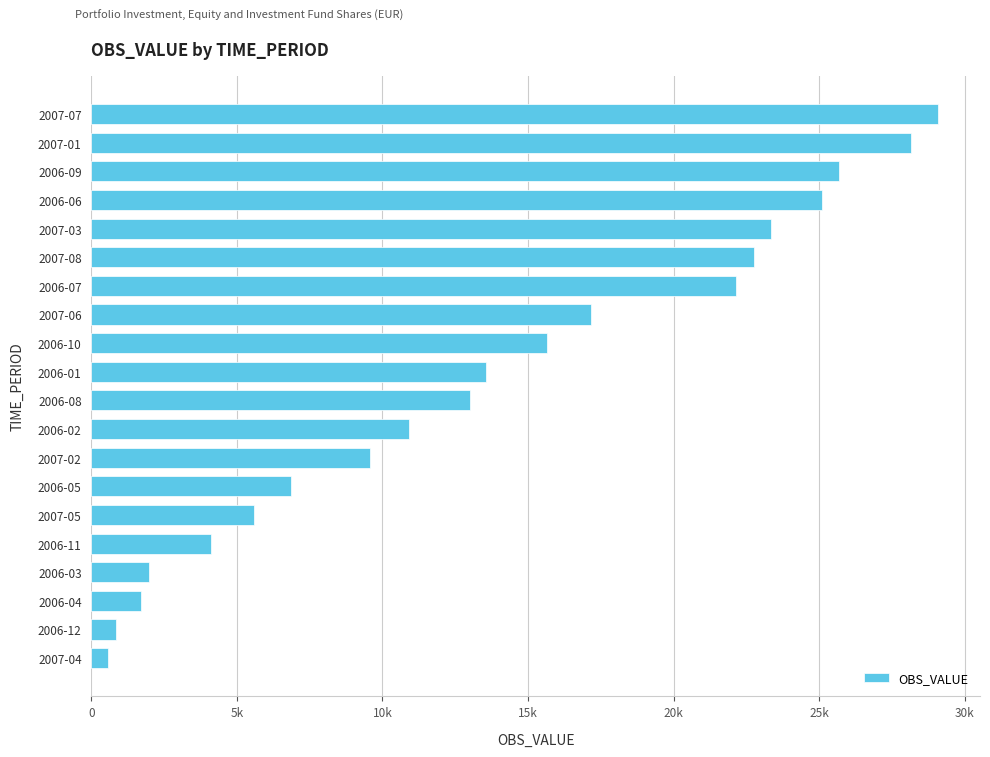

Are the bars horizontal?

Yes